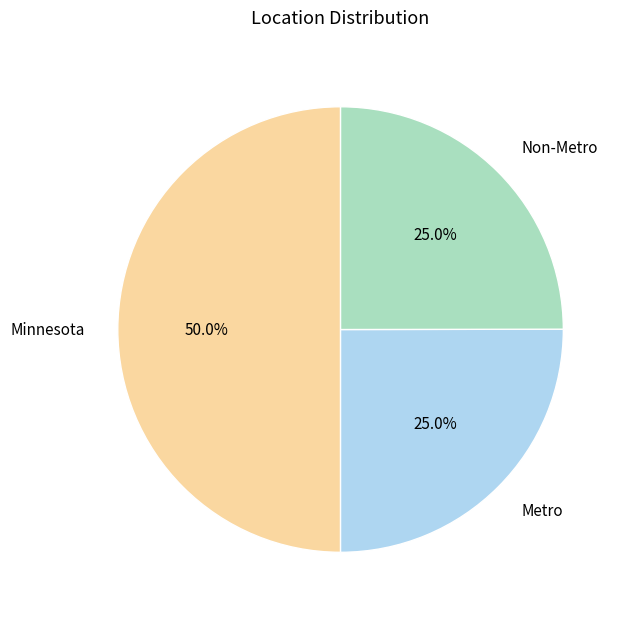

Which slice is the largest?

Minnesota